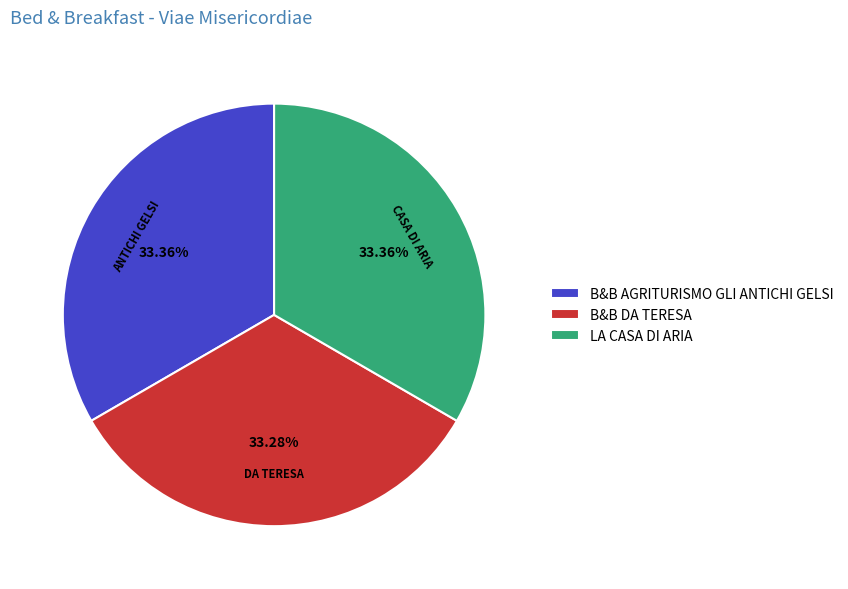

Is the sum of B&B AGRITURISMO GLI ANTICHI GELSI and B&B DA TERESA greater than half?

Yes